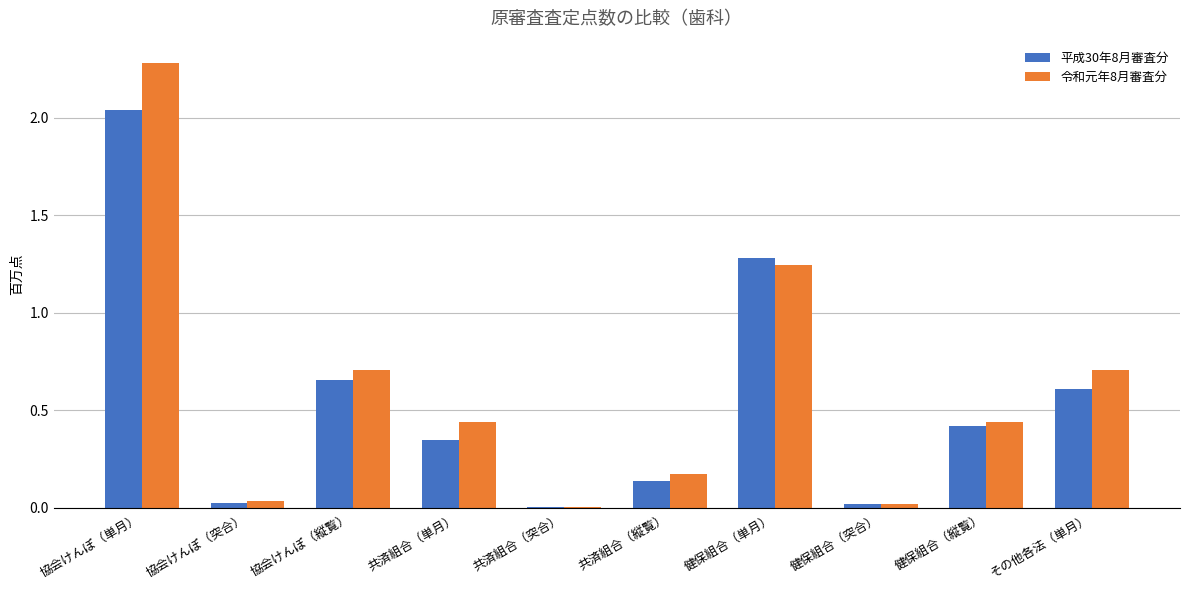

At which category does the chart reach its peak across all series?

協会けんぽ（単月）